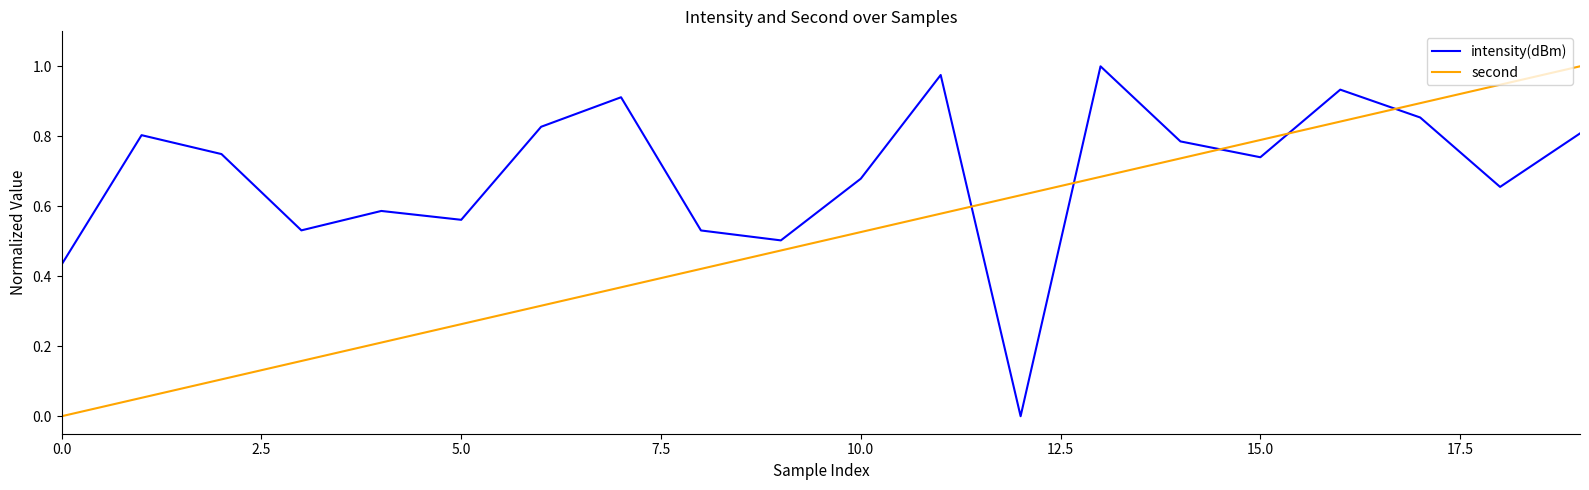

Which series ends up on top after the final intersection of second and intensity(dBm)?

second